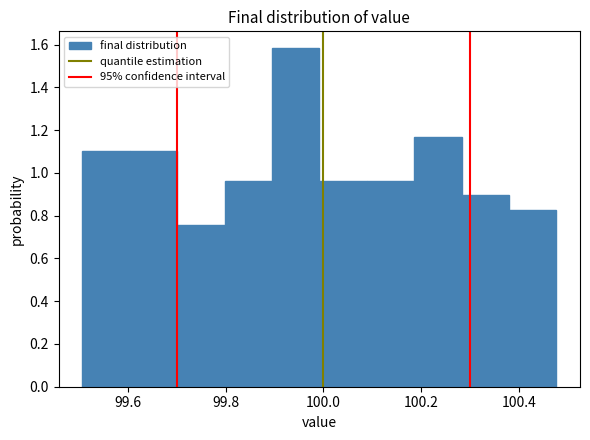

Reading left to right, transcribe this chart: for each bar, give the range it covers on the x-axis and its height. Neither the bar edges nor the heights are printed on the chart, so give them approximately, as read against the axes.

99.50 to 99.60: 1.10
99.60 to 99.70: 1.10
99.70 to 99.80: 0.76
99.80 to 99.90: 0.96
99.90 to 100.00: 1.58
100.00 to 100.08: 0.96
100.08 to 100.18: 0.96
100.18 to 100.28: 1.18
100.28 to 100.38: 0.90
100.38 to 100.48: 0.82